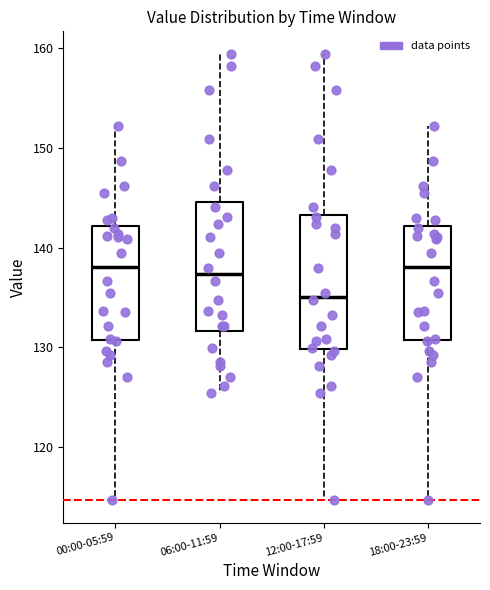

Reading left to right, transcribe this box plot: for each box, give where its median line is, the range the box spans, and where its two whiskers end, as read against the y-axis. The values are not printed on the chart, so give them approximately, as read against the axis.

00:00-05:59: median 138, box 131 to 142, whiskers 115 to 152
06:00-11:59: median 137, box 132 to 145, whiskers 125 to 159
12:00-17:59: median 135, box 130 to 143, whiskers 115 to 159
18:00-23:59: median 138, box 131 to 142, whiskers 115 to 152